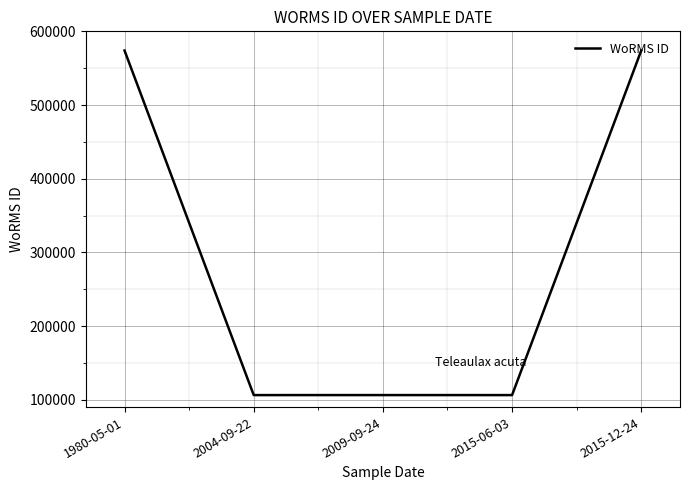

What is the difference between the maximum and minimum values?

467670